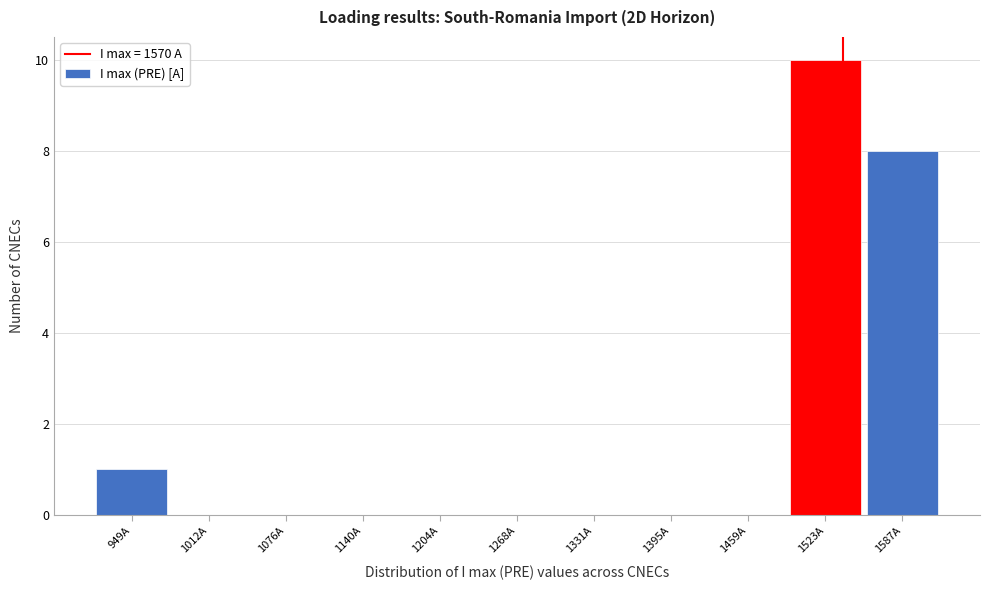

Reading right to left, list all the values displayed in this chart.

1587A=8	1523A=10	1459A=0	1395A=0	1331A=0	1268A=0	1204A=0	1140A=0	1076A=0	1012A=0	949A=1